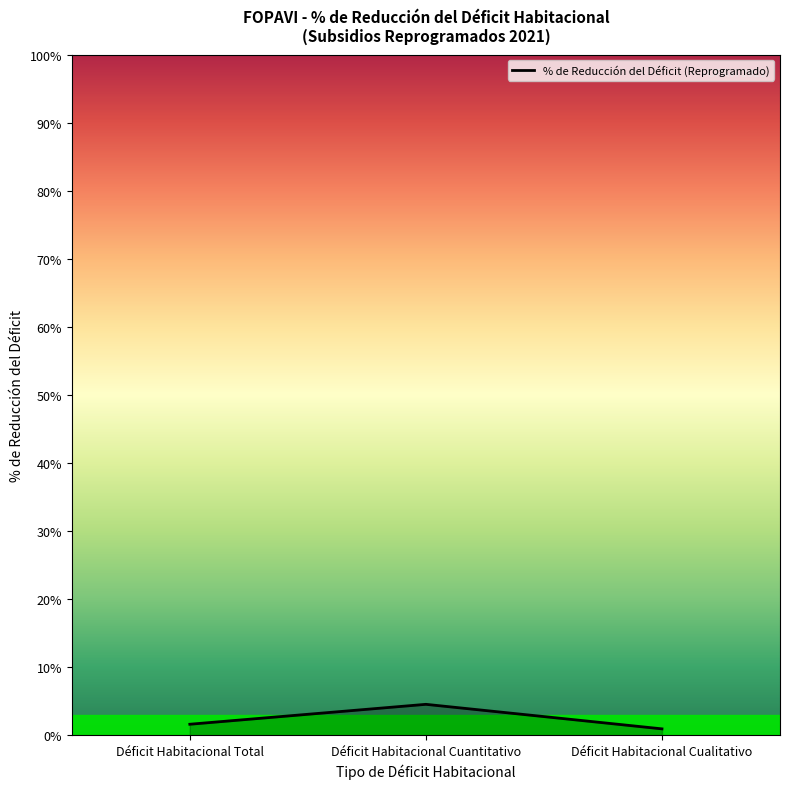

At which category does the chart reach its peak across all series?

Déficit Habitacional Cuantitativo